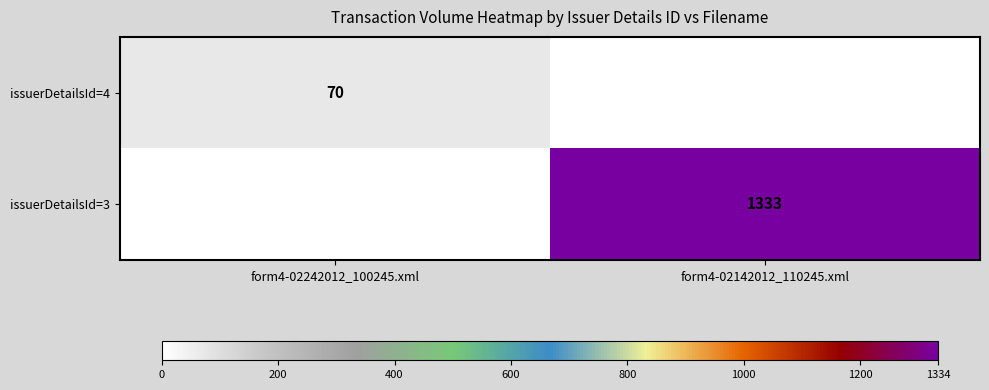

True or false: issuerDetailsId=4 has a value of 70 at form4-02242012_100245.xml.

True